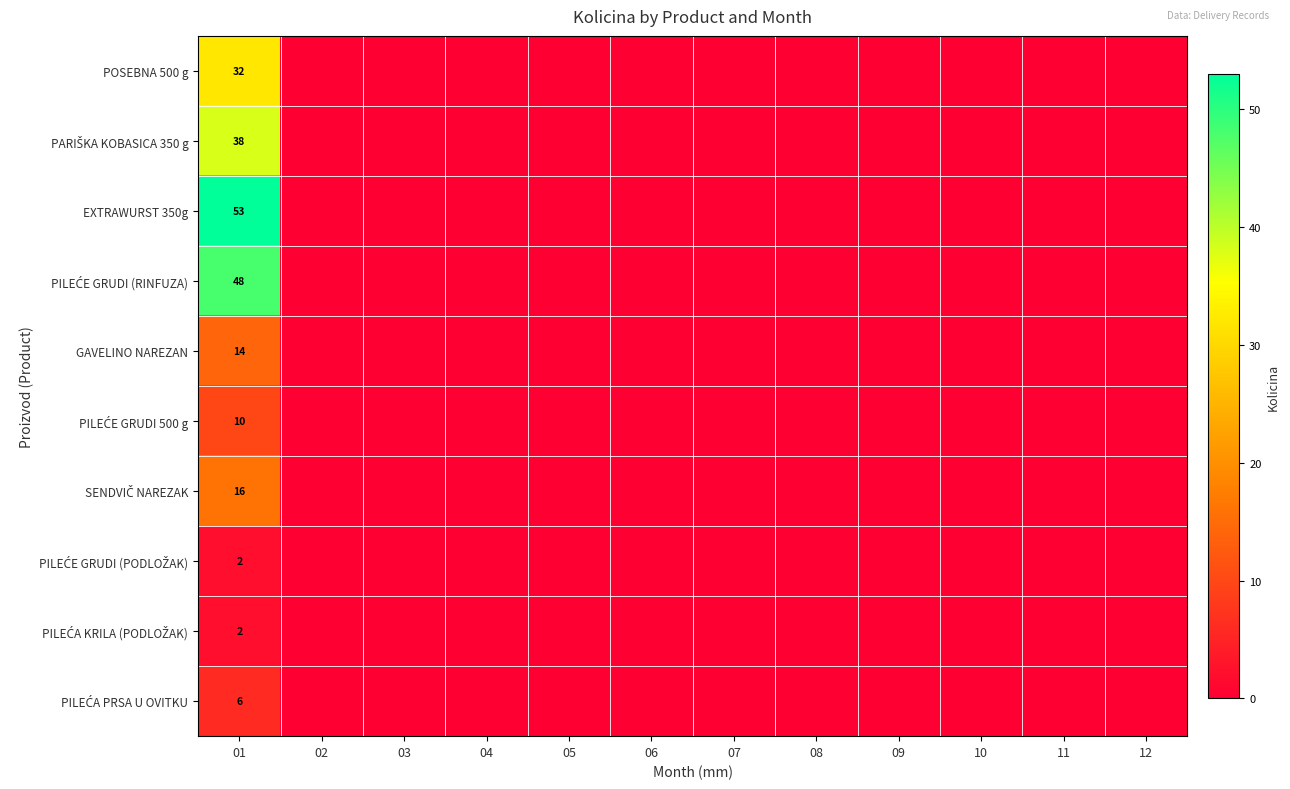

The value of GAVELINO NAREZAN at 01 is 25. True or false?

False